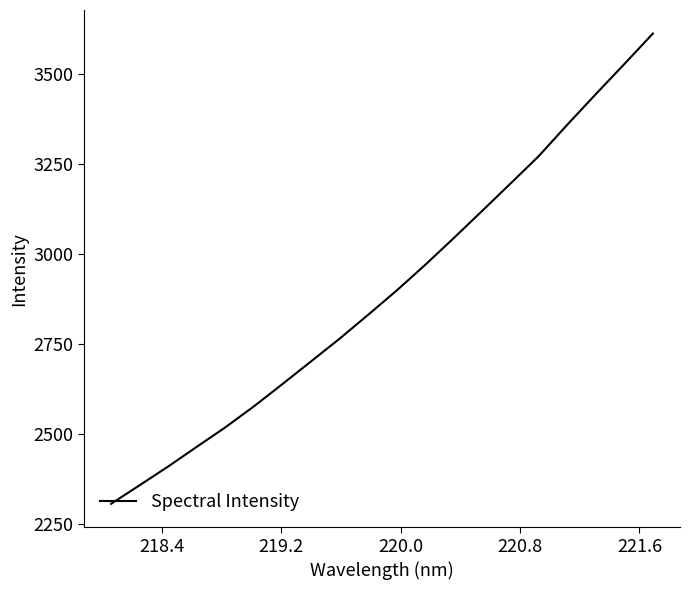

What is the maximum value shown in the chart?

3612.2